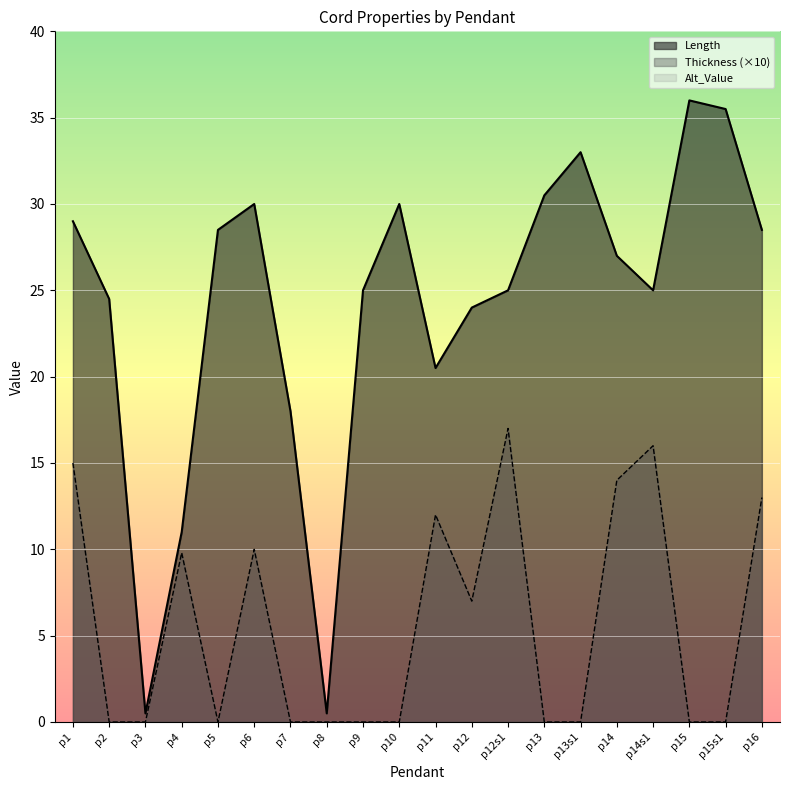

Which series has the largest range (max minus min)?

Length